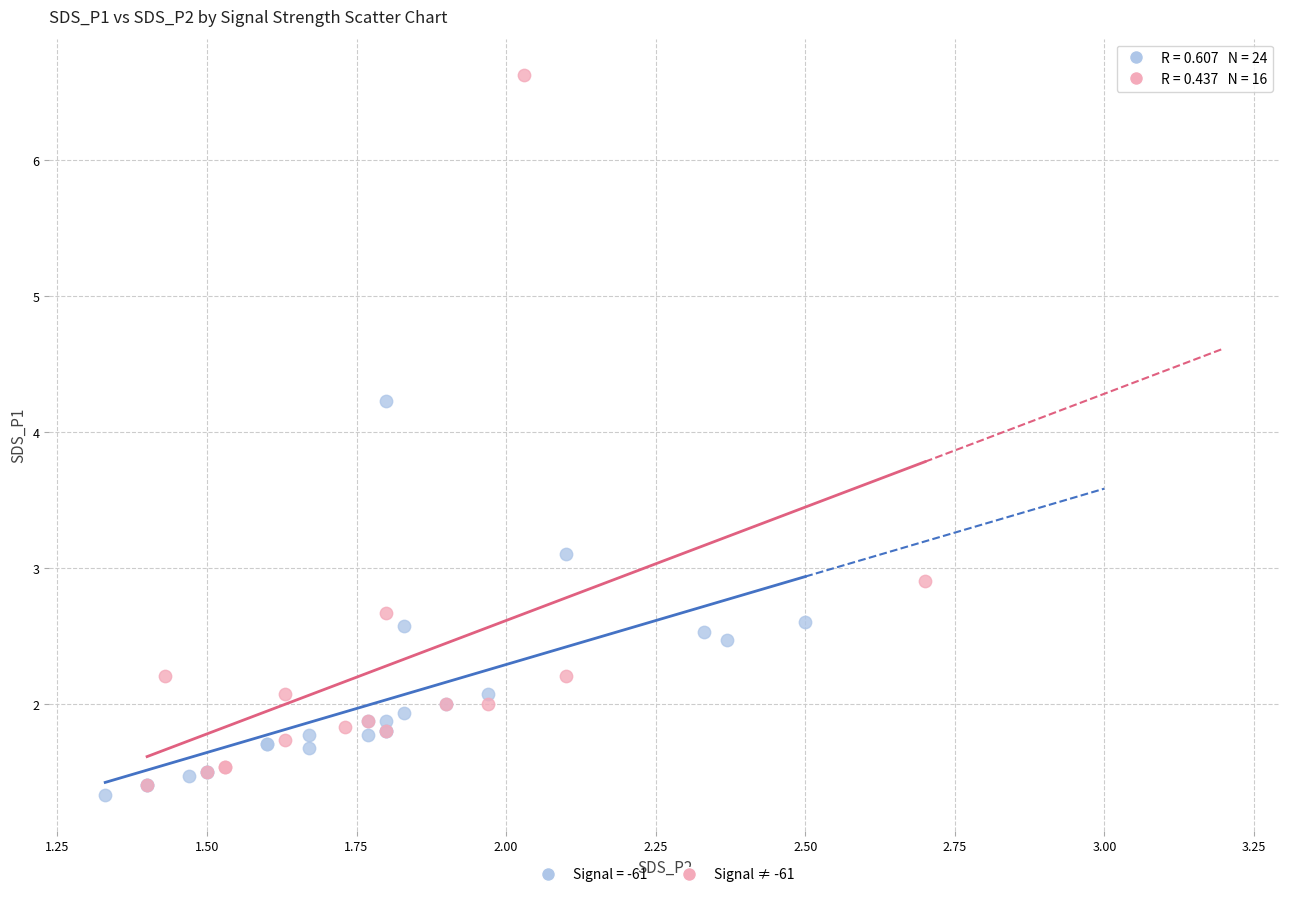

Which series reaches the maximum Y coordinate?

Signal ≠ -61